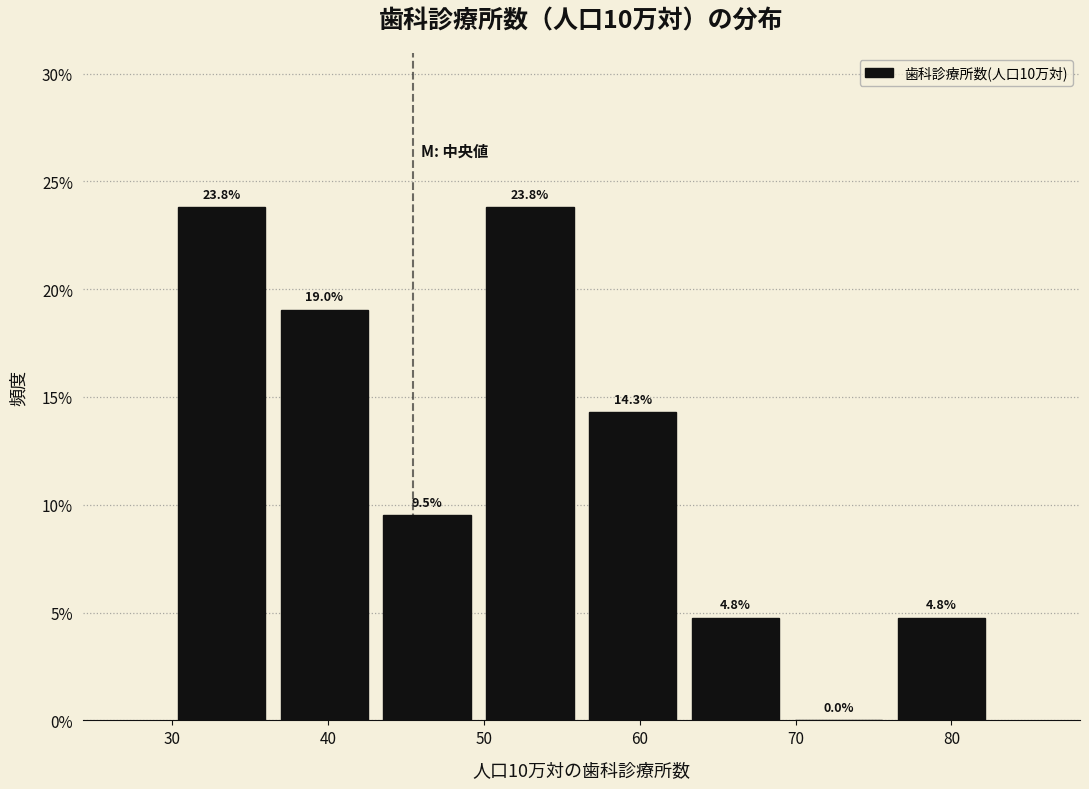

Reading left to right, transcribe this chart: for each bar, give the range it covers on the x-axis and its height. The bar edges are not printed on the chart, so give them approximately, as read against the axis.

30 to 36: 23.8
36 to 43: 19.0
43 to 50: 9.5
50 to 56: 23.8
56 to 63: 14.3
63 to 69: 4.8
69 to 76: 0.0
76 to 83: 4.8